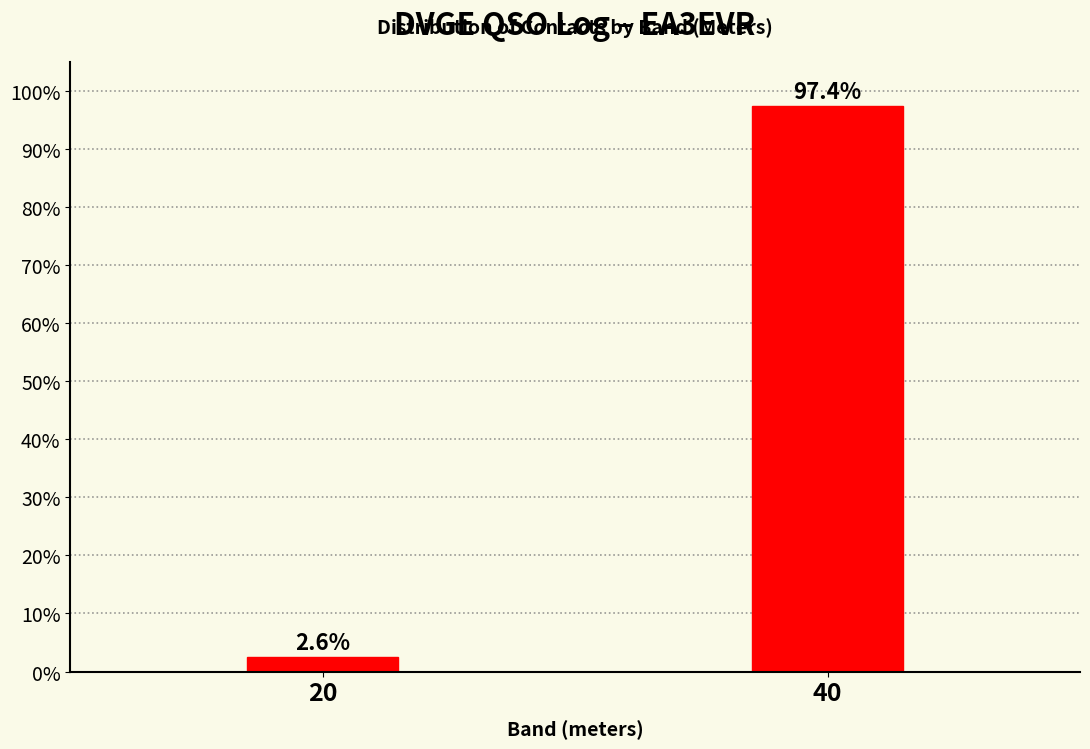

Reading left to right, extract all data points from this chart.

20=2.6	40=97.4